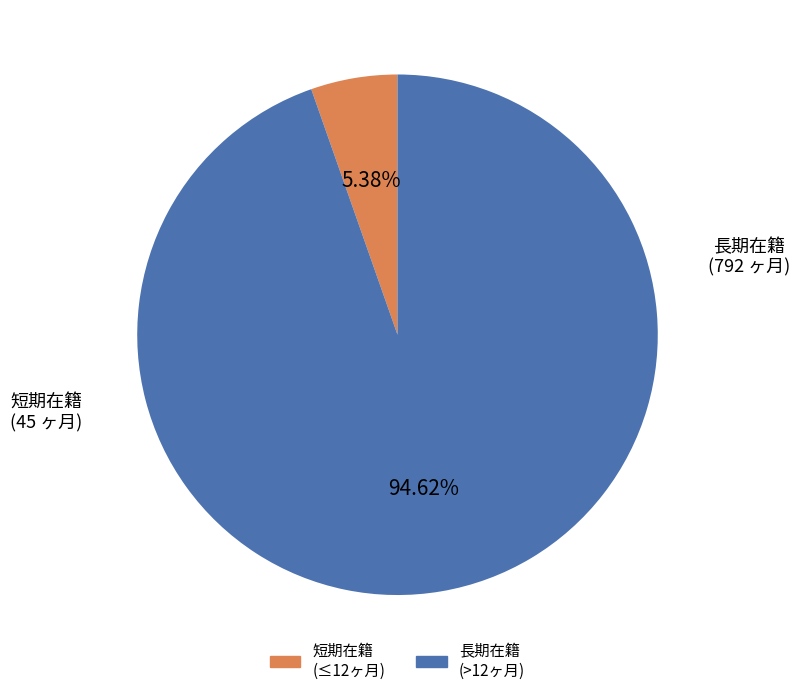

Count the number of slices in the pie.

2